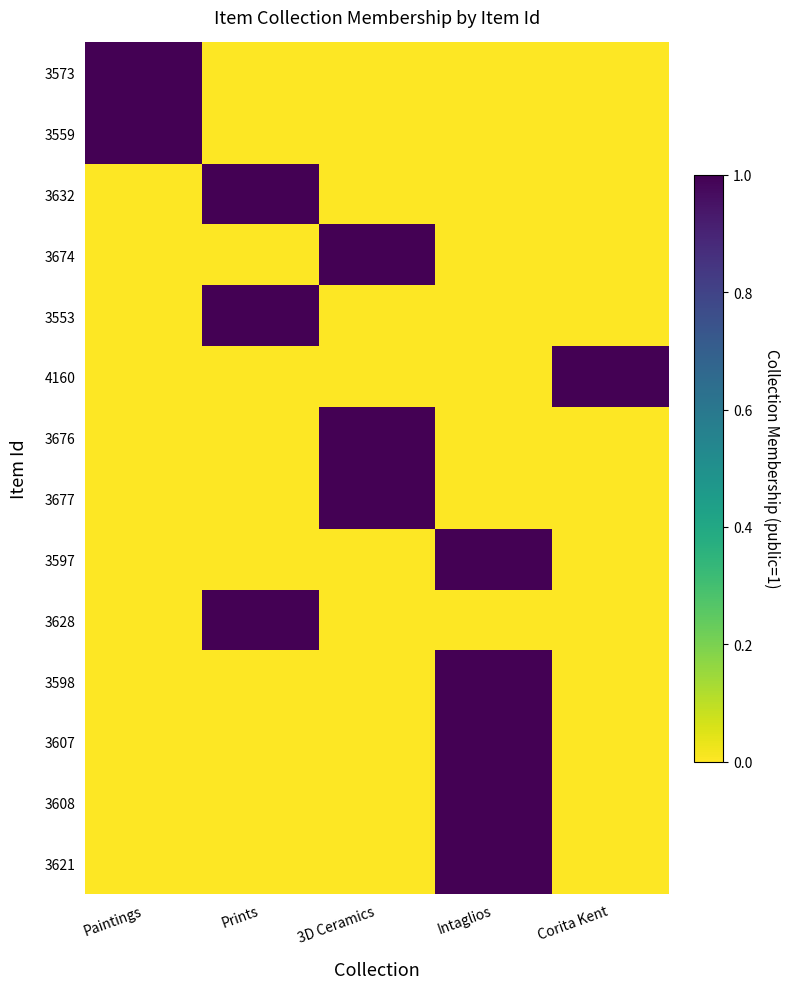

Which series has the largest range (max minus min)?

3573